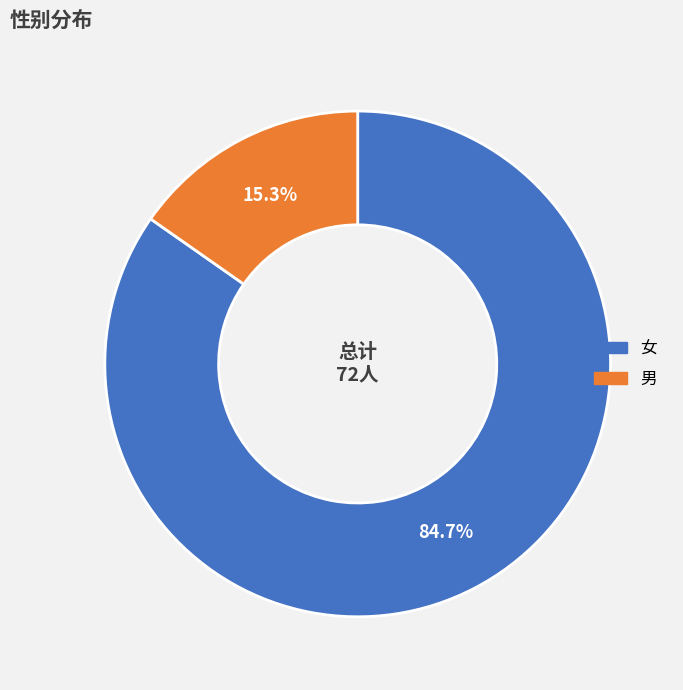

To the nearest percent, what is the difference between the largest and smallest slice percentages?

69%